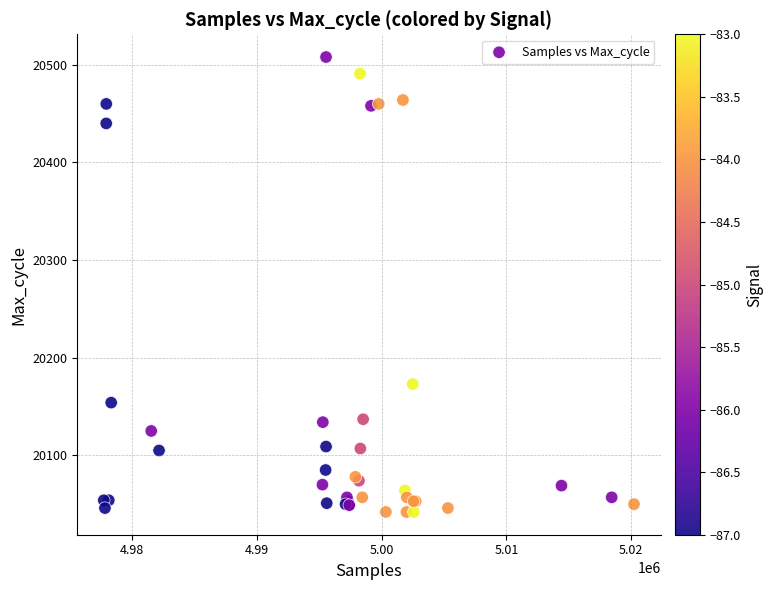

What Y value in the scatter plot is closest to 20275?

20173